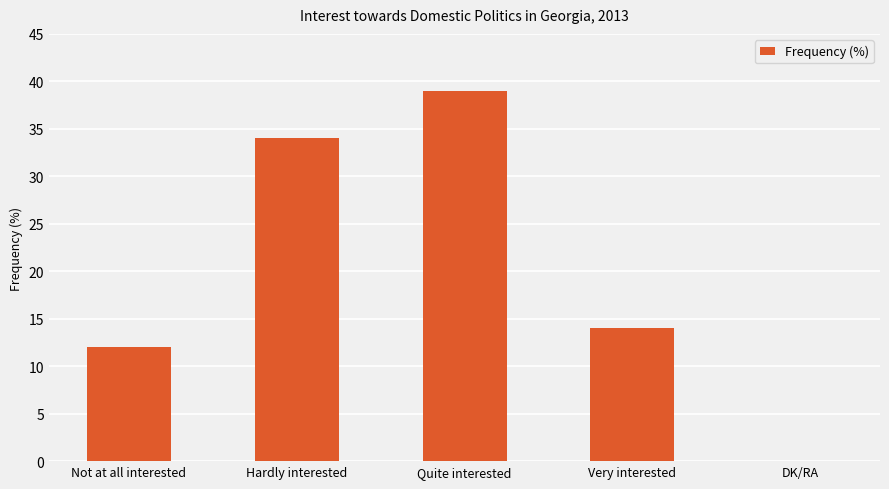

Between Not at all interested and Hardly interested, which is larger?

Hardly interested